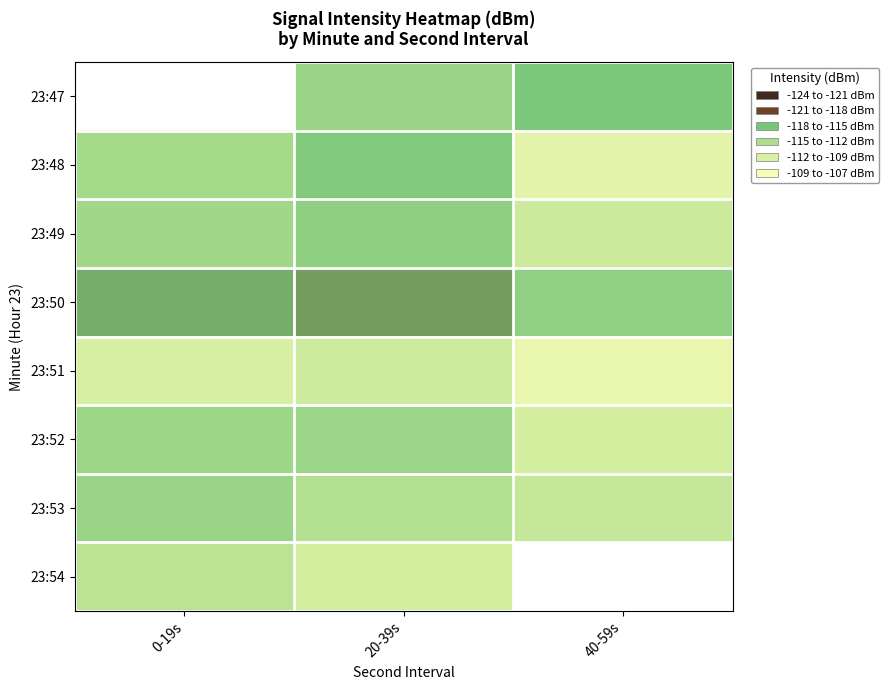

What value does the 23:51 series have at 20-39s?

-111.3